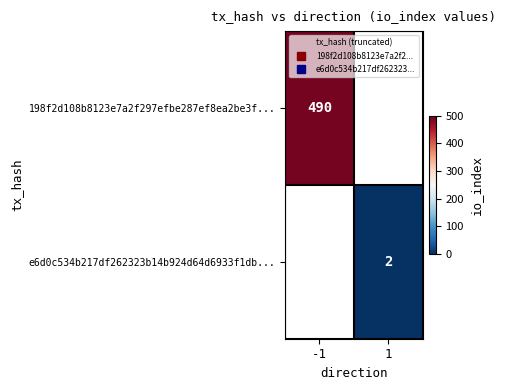

The 198f2d108b8123e7a2f297efbe287ef8ea2be3f... series shows 789.3 at -1. True or false?

False